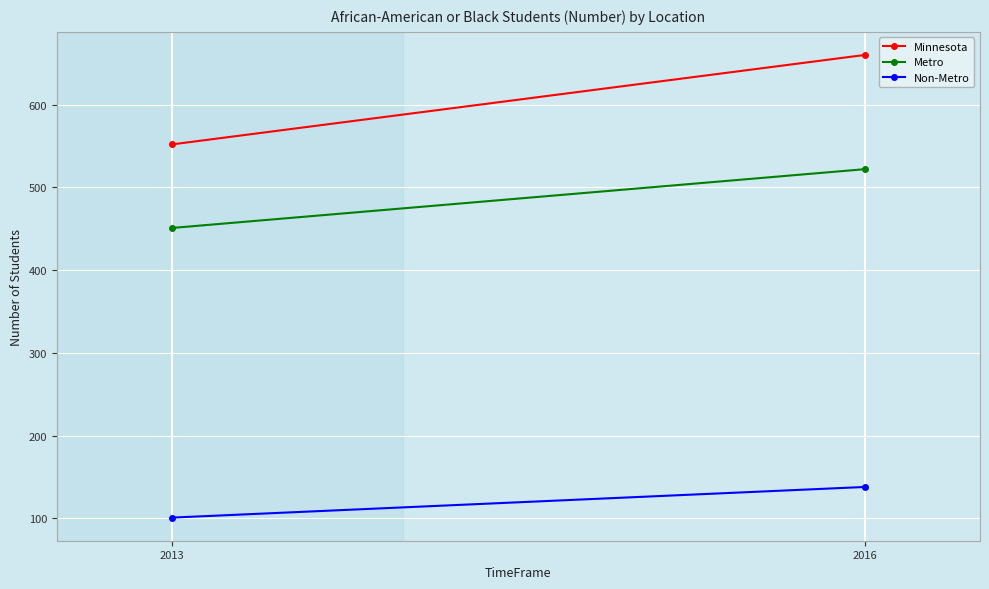

What is the total value across all series at 2013?

1104